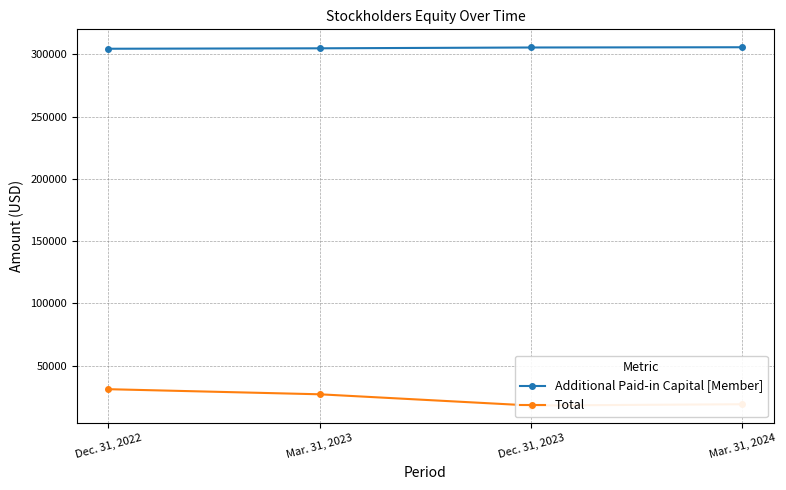

True or false: Total has a value of 30755 at Dec. 31, 2023.

False